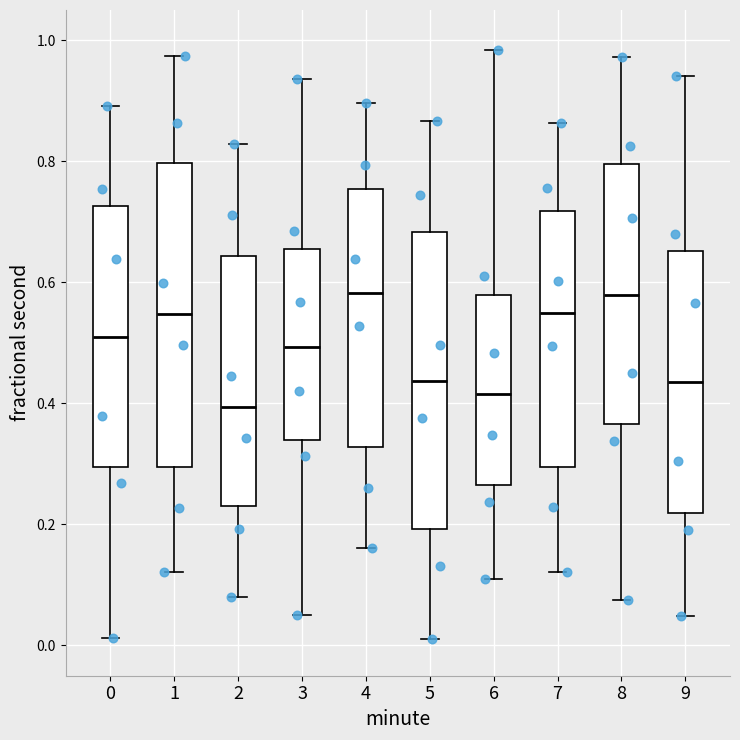

Reading left to right, transcribe this box plot: for each box, give where its median line is, the range the box spans, and where its two whiskers end, as read against the y-axis. The values are not printed on the chart, so give them approximately, as read against the axis.

0: median 0.50, box 0.30 to 0.72, whiskers 0.02 to 0.90
1: median 0.54, box 0.30 to 0.80, whiskers 0.12 to 0.98
2: median 0.40, box 0.24 to 0.64, whiskers 0.08 to 0.82
3: median 0.50, box 0.34 to 0.66, whiskers 0.06 to 0.94
4: median 0.58, box 0.32 to 0.76, whiskers 0.16 to 0.90
5: median 0.44, box 0.20 to 0.68, whiskers 0.00 to 0.86
6: median 0.42, box 0.26 to 0.58, whiskers 0.10 to 0.98
7: median 0.54, box 0.30 to 0.72, whiskers 0.12 to 0.86
8: median 0.58, box 0.36 to 0.80, whiskers 0.08 to 0.98
9: median 0.44, box 0.22 to 0.66, whiskers 0.04 to 0.94